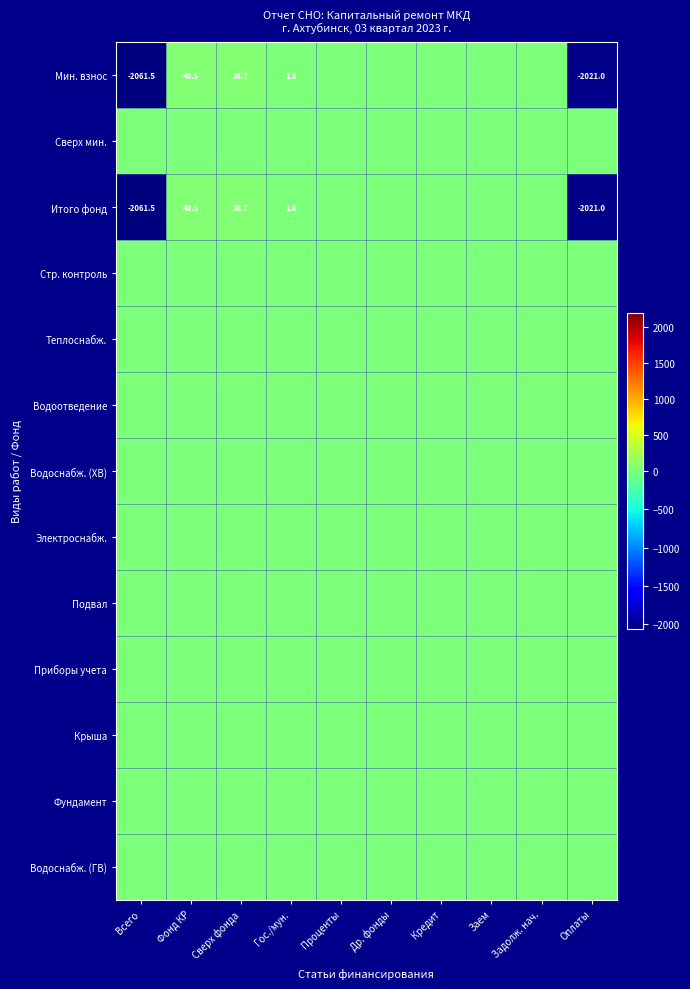

True or false: Итого фонд has a value of 58.4 at Фонд КР.

False